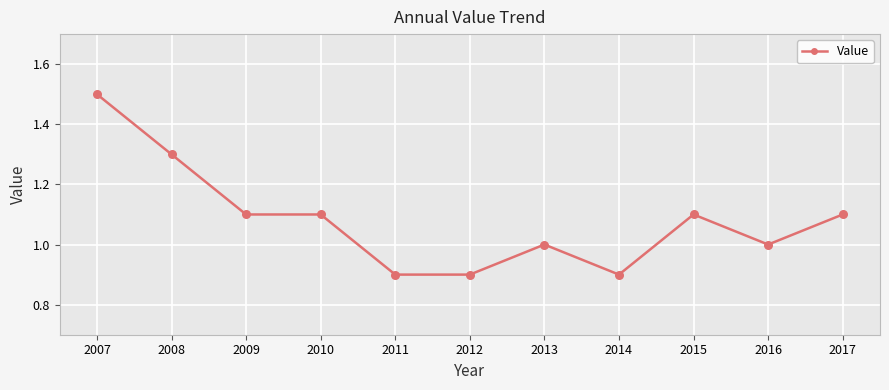

Between 2014 and 2015, which is larger?

2015